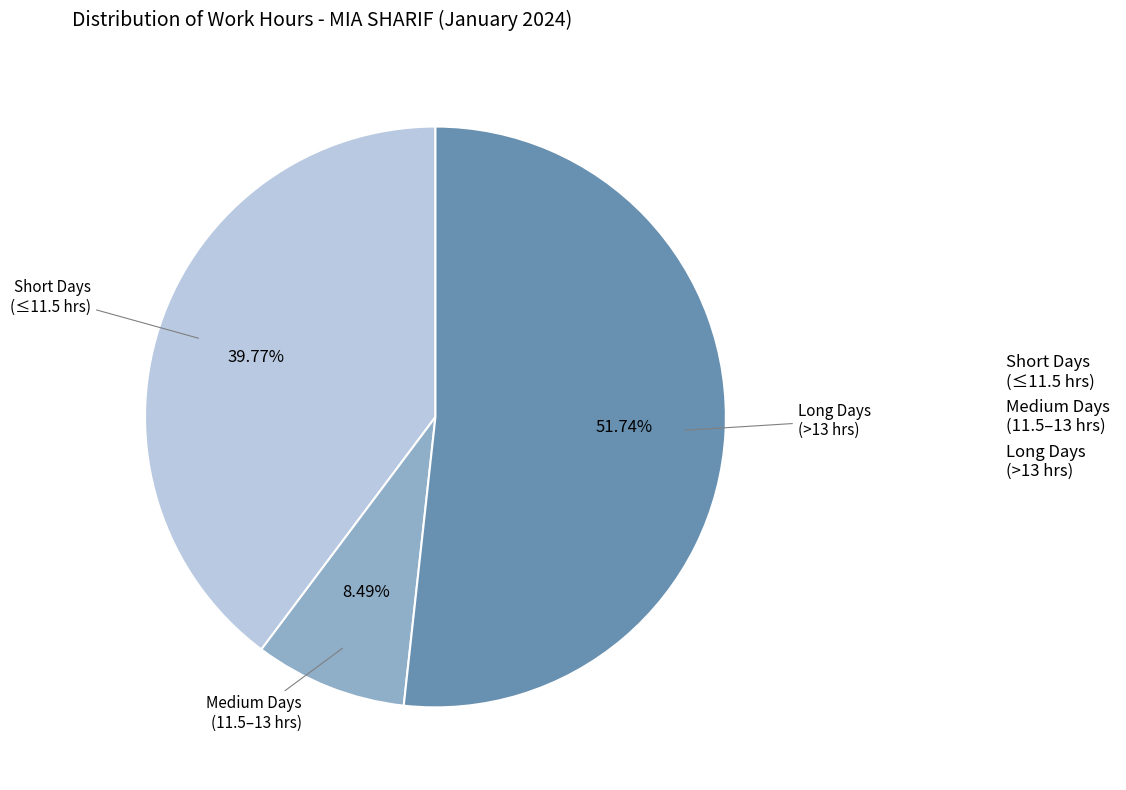

Rank the categories by value from lowest to highest.

Medium Days (11.5–13 hrs), Short Days (≤11.5 hrs), Long Days (>13 hrs)